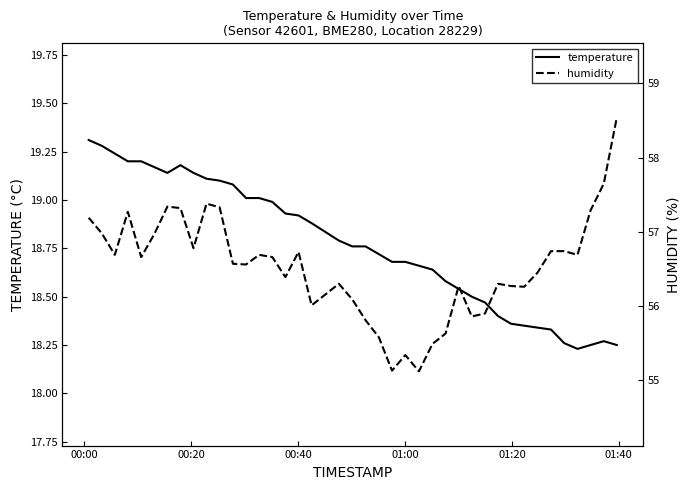

True or false: humidity and temperature cross at least once.

False